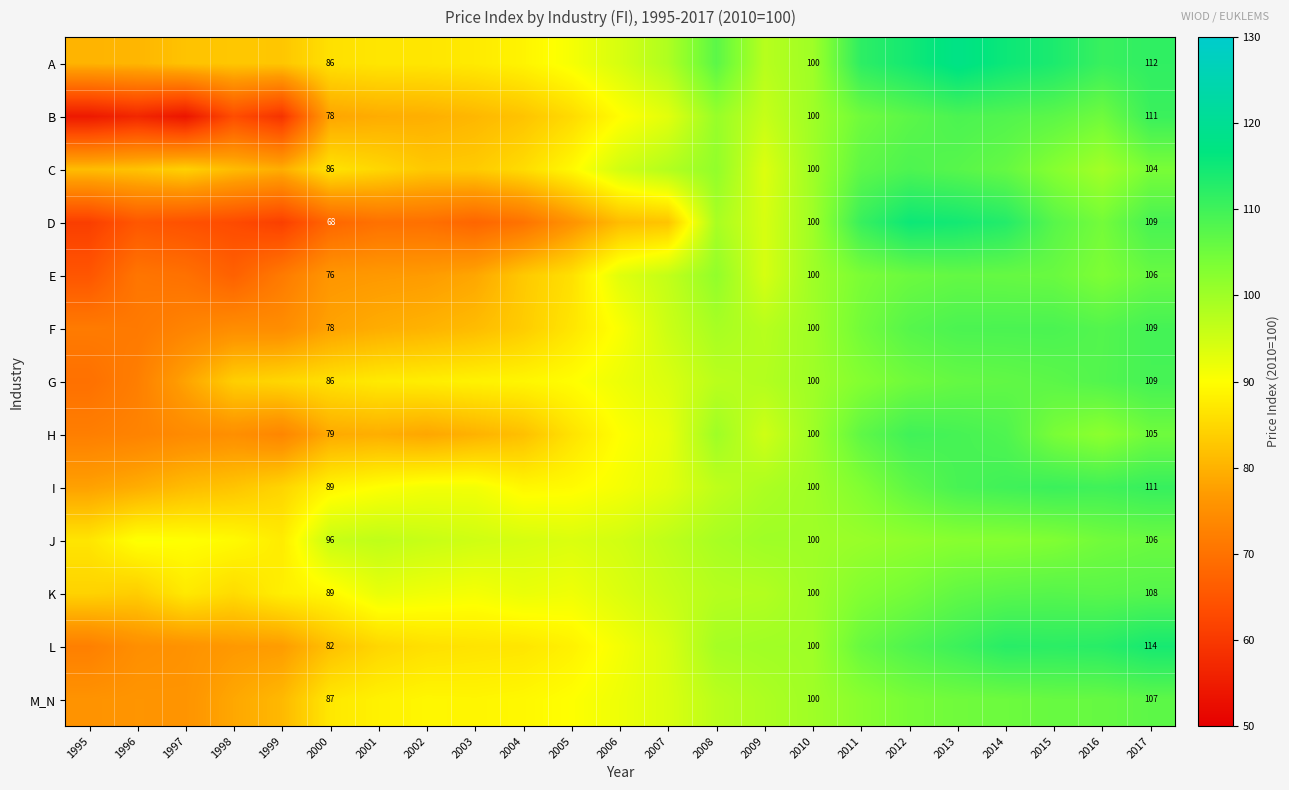

At which category does the chart reach its peak across all series?

2013